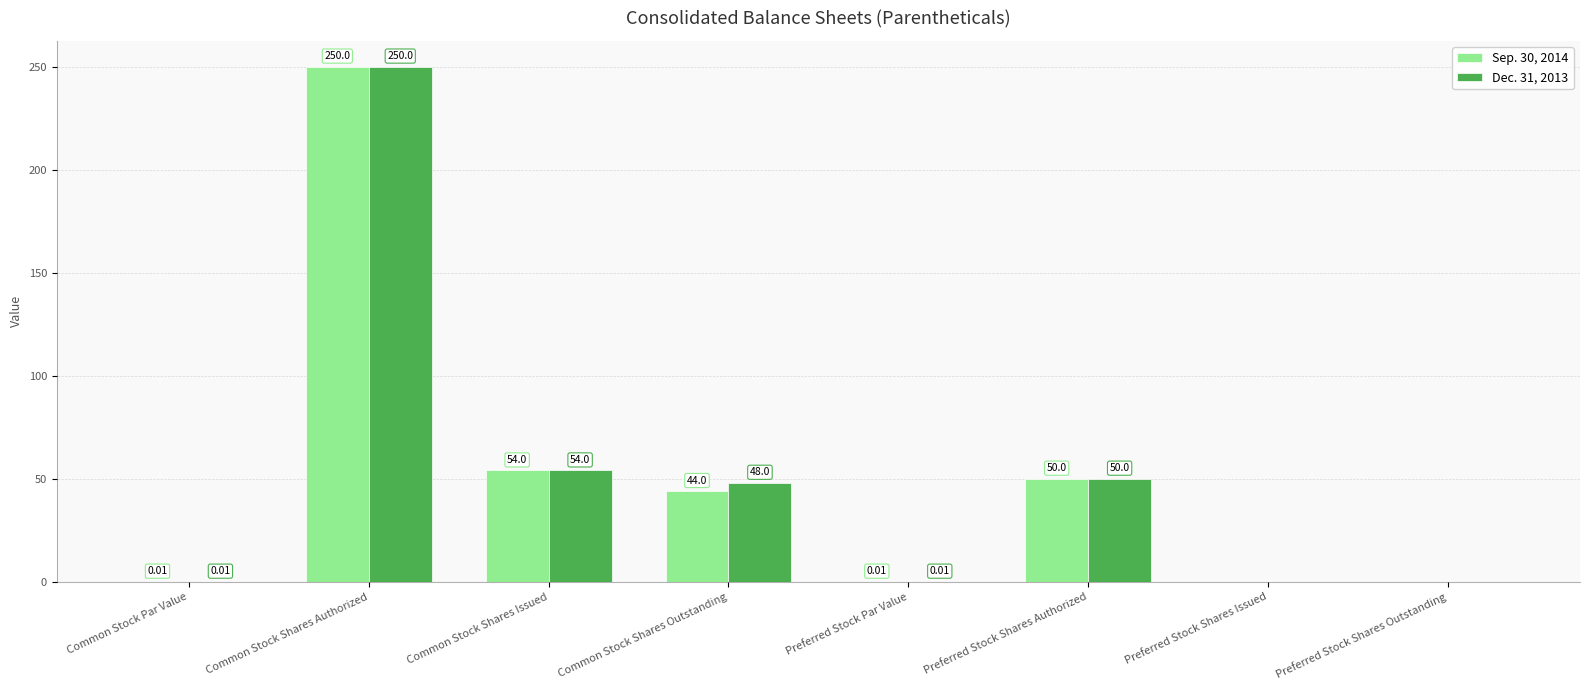

Which series changed the most between Common Stock Shares Outstanding and Preferred Stock Shares Issued?

Dec. 31, 2013